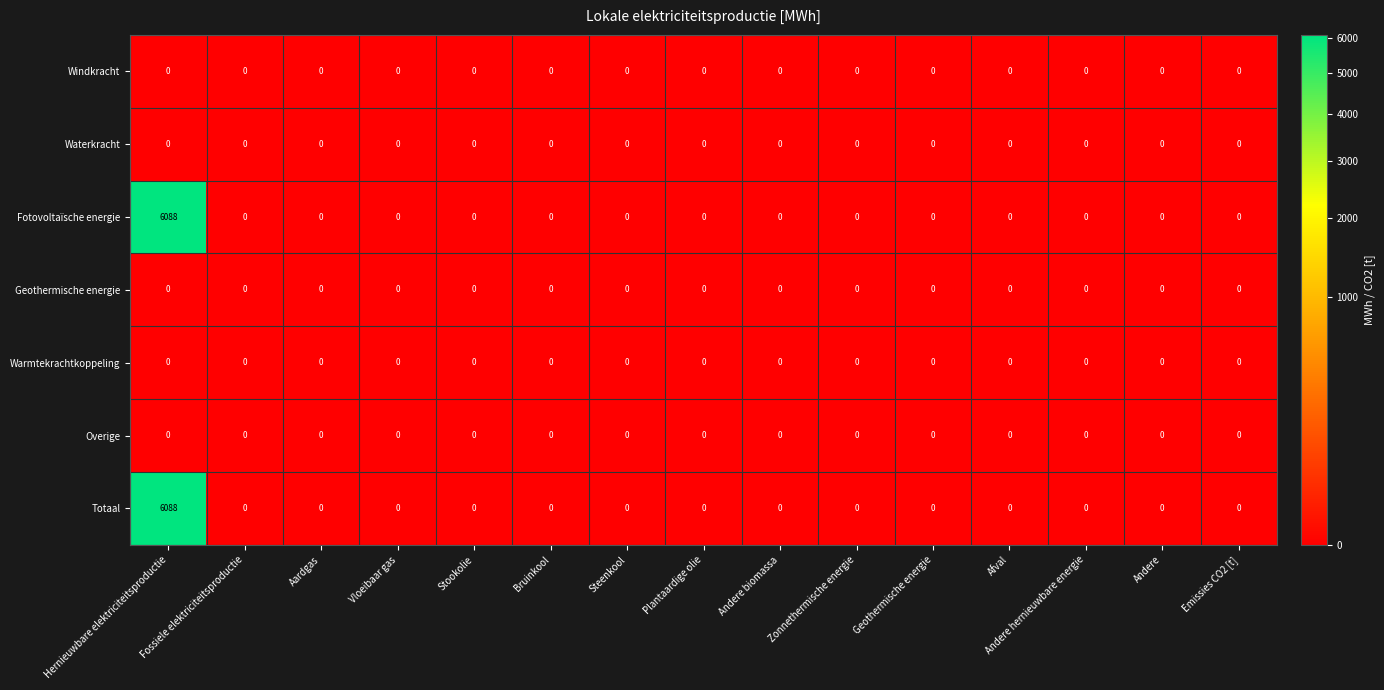

What is the maximum value shown in the chart?

6088